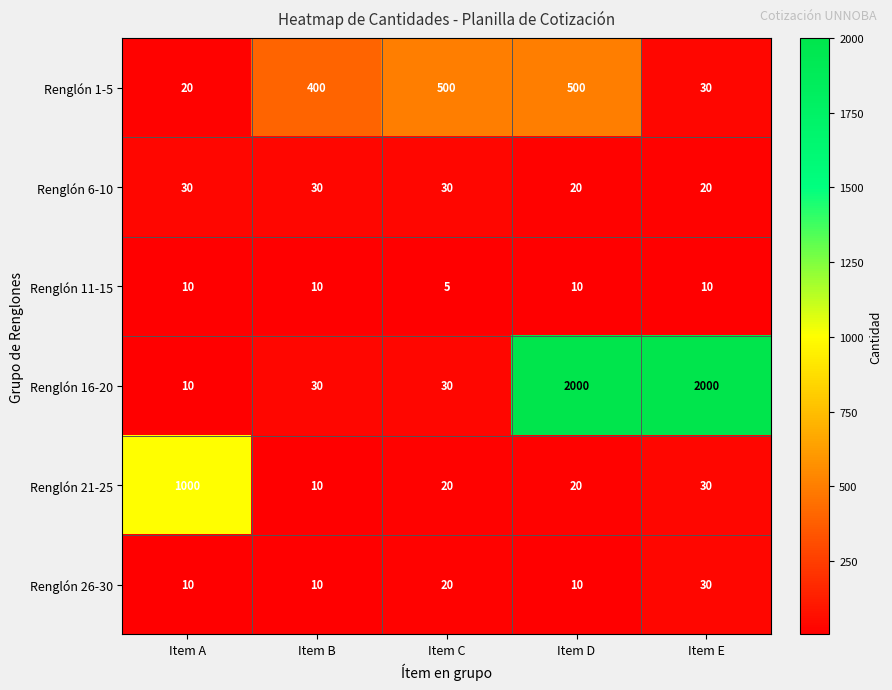

The Renglón 26-30 series shows 28 at Item C. True or false?

False